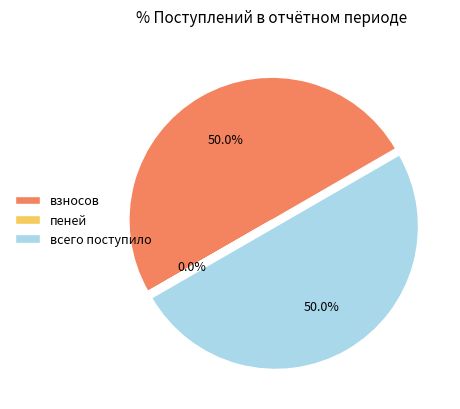

To the nearest percent, what is the difference between the largest and smallest slice percentages?

50%